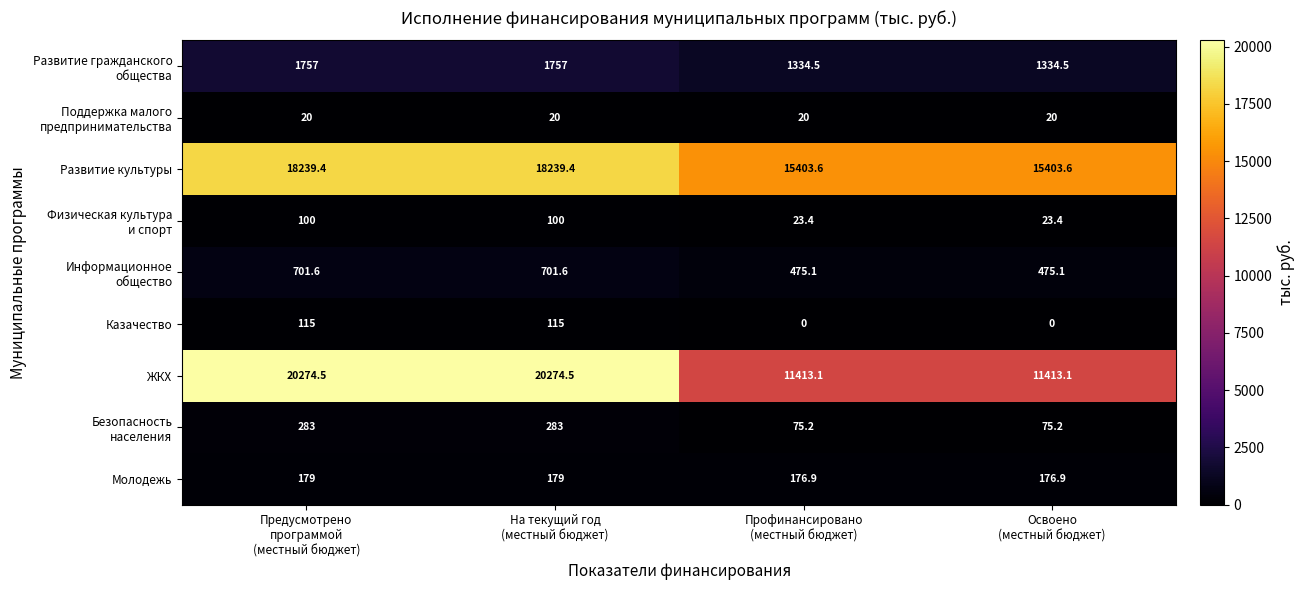

What is the maximum value for Развитие культуры?

18239.4